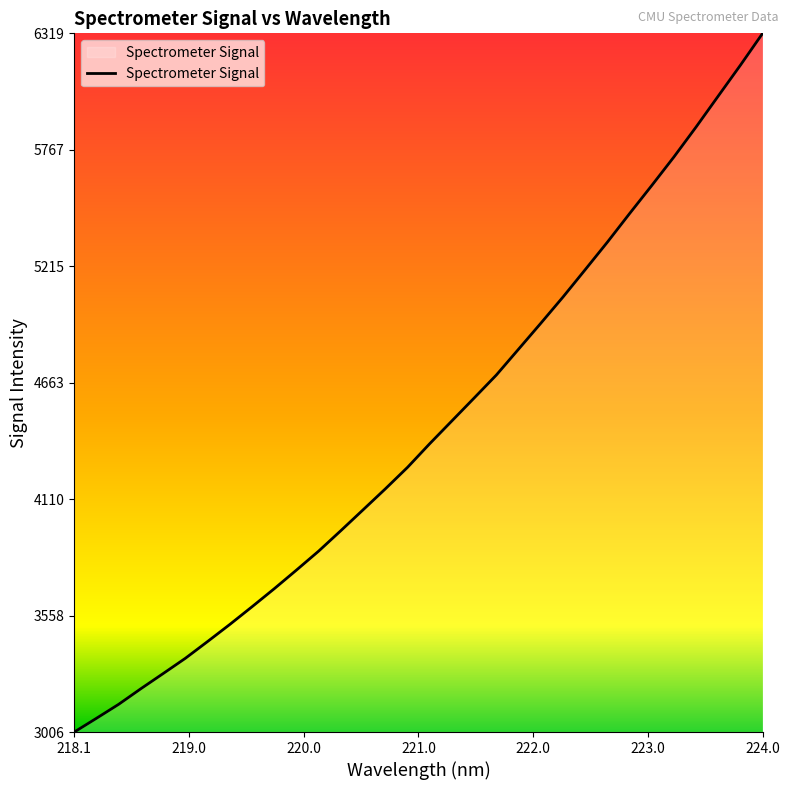

What is the minimum value shown in the chart?

3006.7